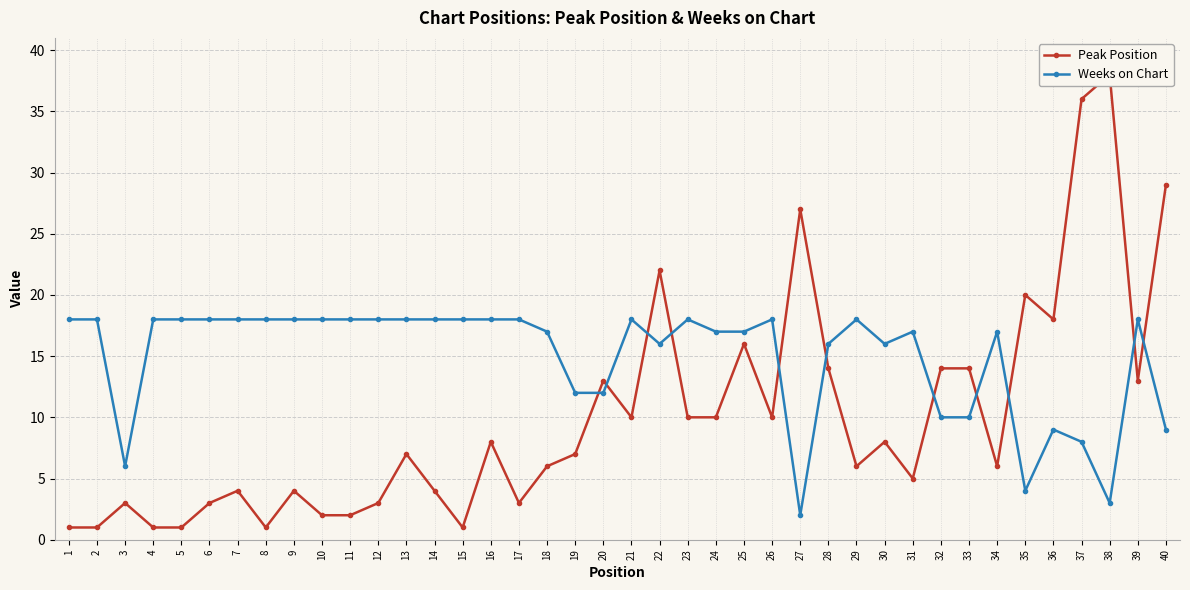

The Peak Position series shows 8 at 22. True or false?

False